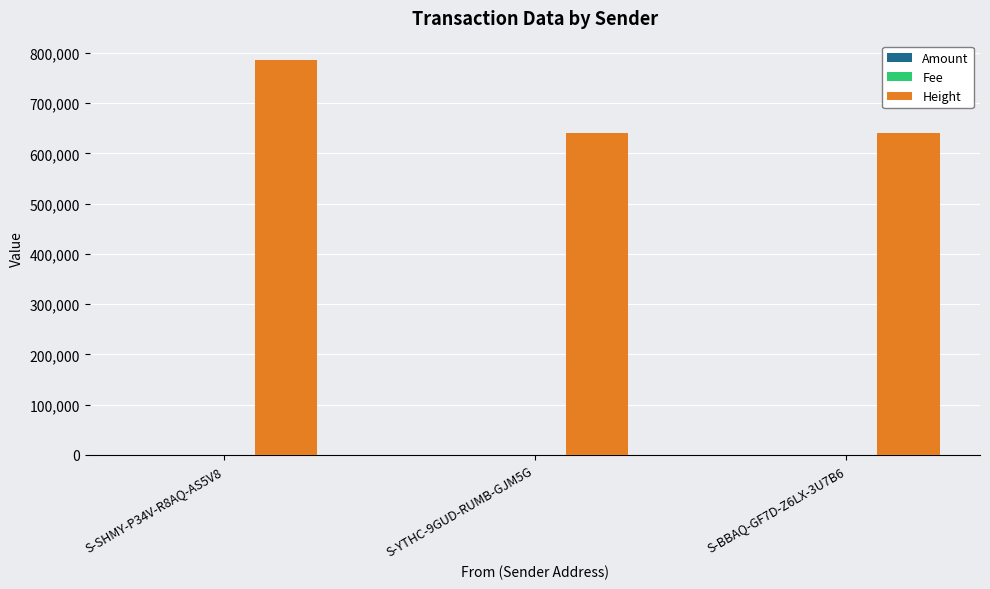

Which series changed the most between S-SHMY-P34V-R8AQ-AS5V8 and S-BBAQ-GF7D-Z6LX-3U7B6?

Height